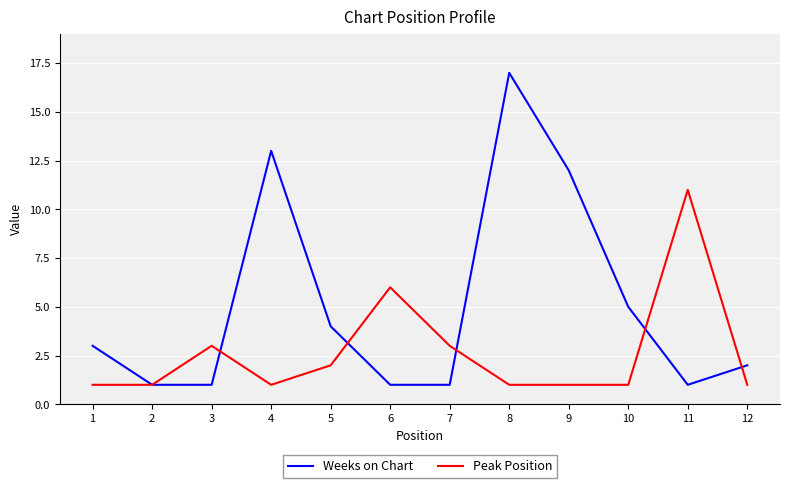

After their last crossing, which series has the higher values: Weeks on Chart or Peak Position?

Weeks on Chart